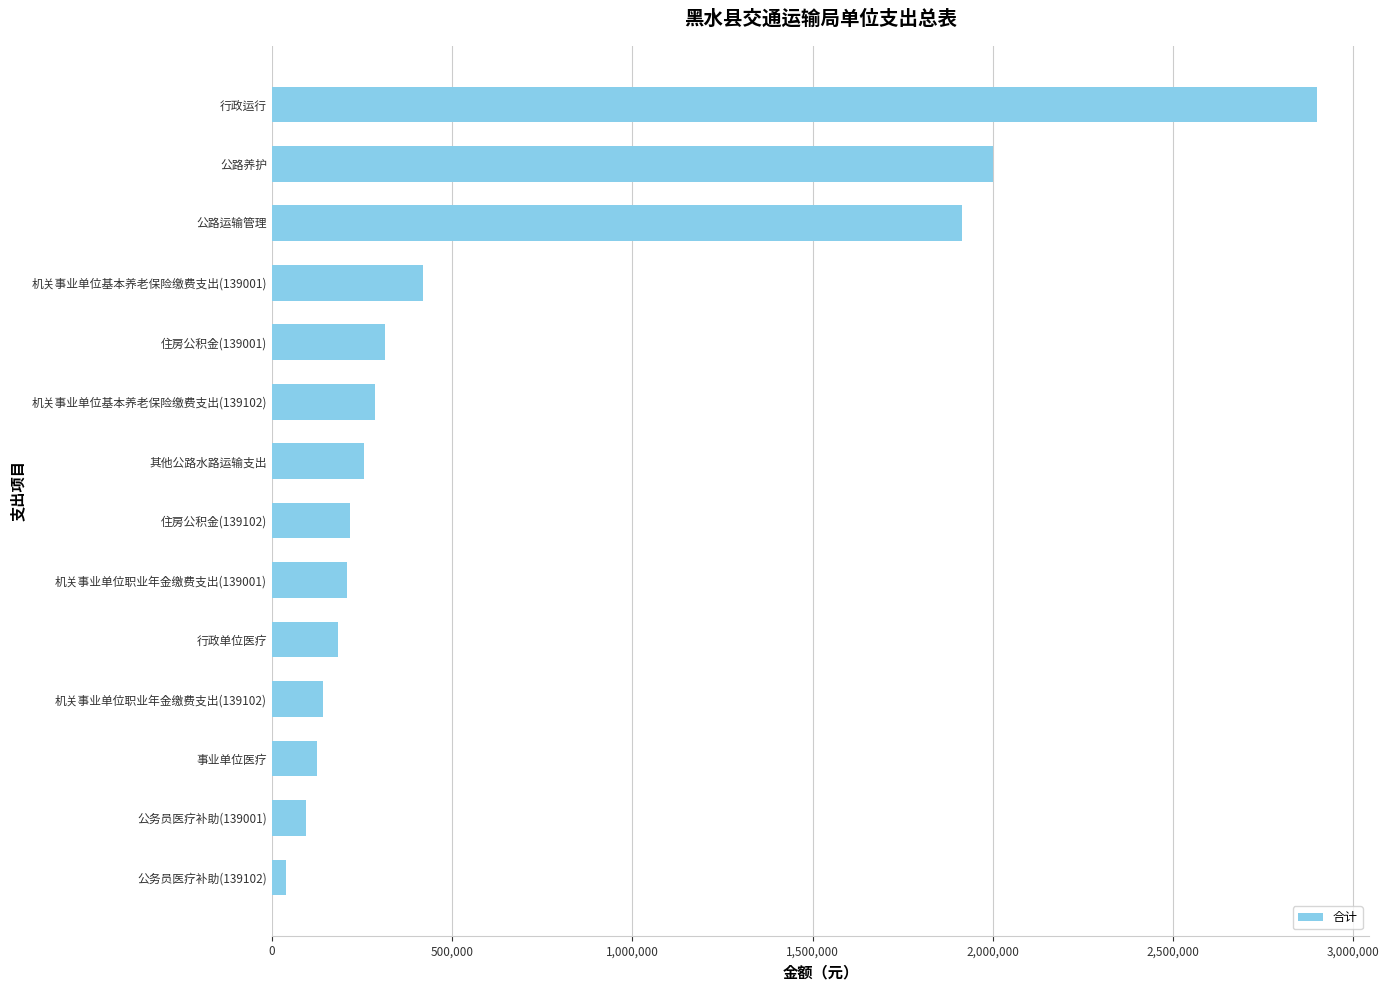

What is the greatest value displayed?

2897772.7